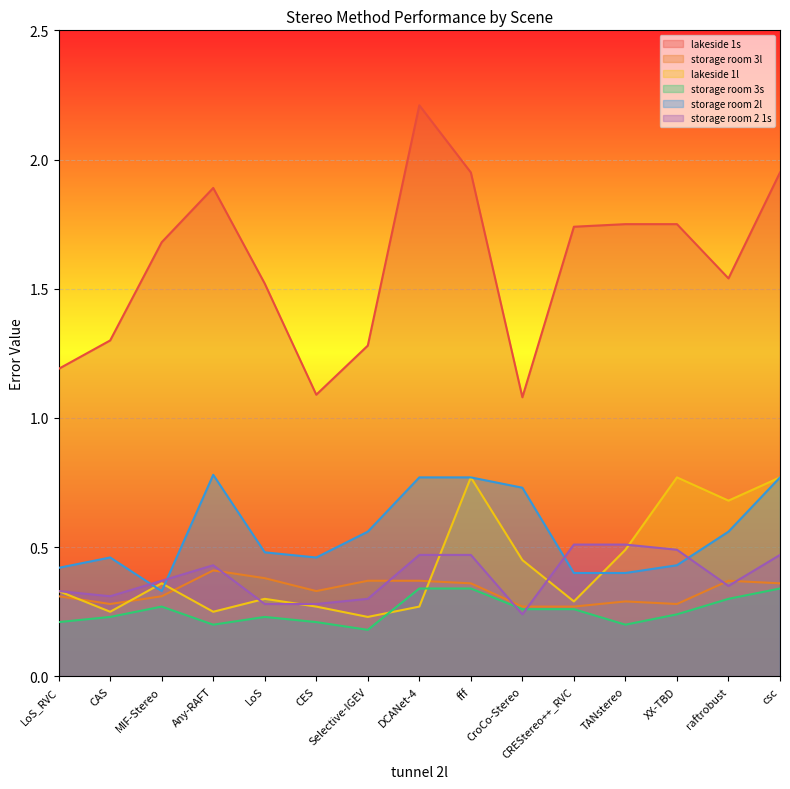

What is the sum of all storage room 2l values?

8.3